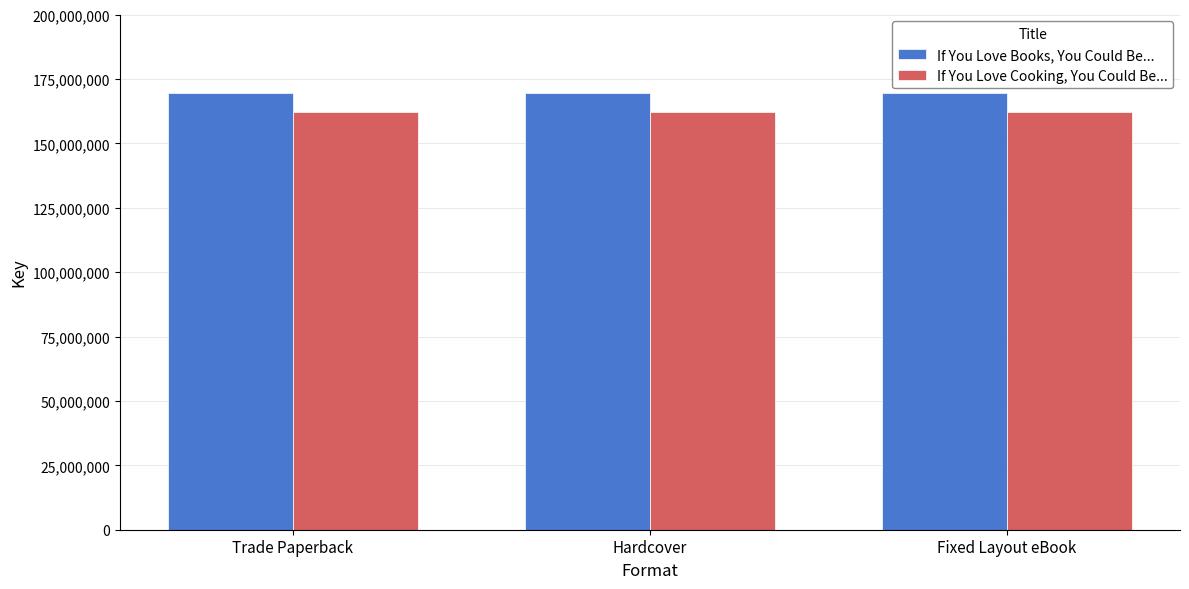

Is the value of If You Love Cooking, You Could Be... at Trade Paperback greater than the value of If You Love Books, You Could Be... at Trade Paperback?

No